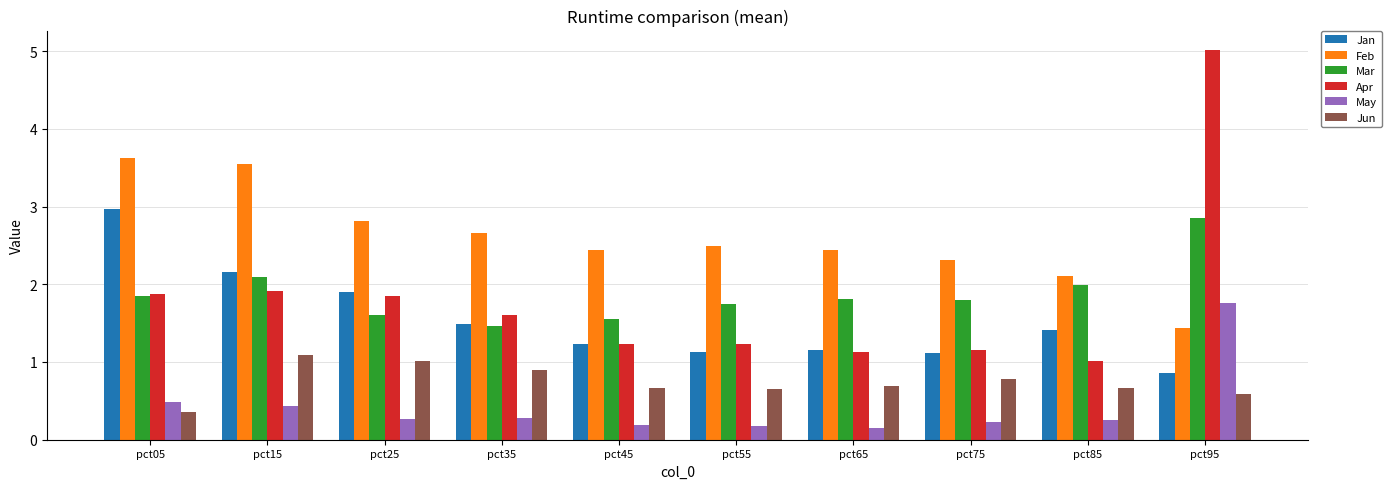

Which category has the highest value in the Apr series?

pct95